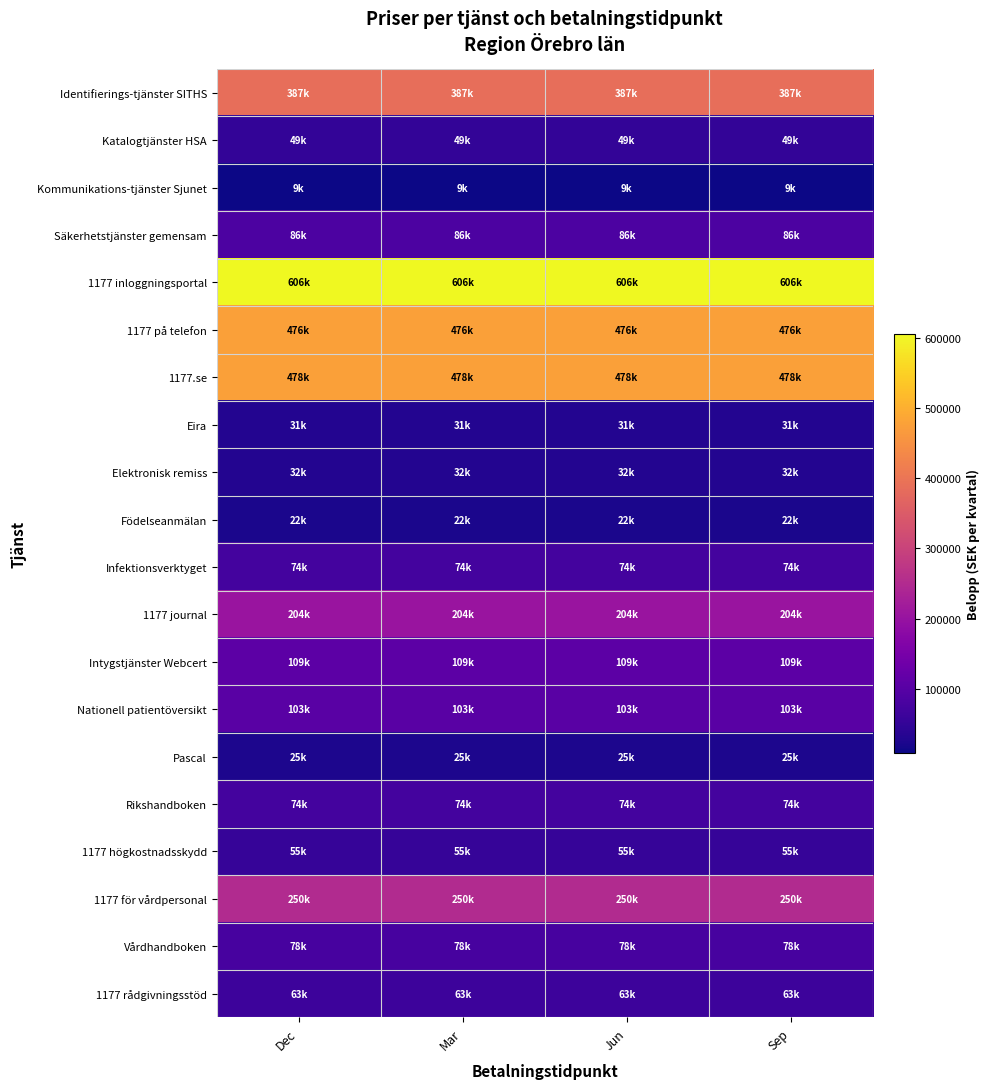

Reading right to left, extract all data points from this chart.

Identifierings-tjänster SITHS: Sep=386924.3	Jun=386924.3	Mar=386924.3	Dec=386924.3
Katalogtjänster HSA: Sep=48821.4	Jun=48821.4	Mar=48821.4	Dec=48821.4
Kommunikations-tjänster Sjunet: Sep=8805.8	Jun=8805.8	Mar=8805.8	Dec=8805.8
Säkerhetstjänster gemensam: Sep=85779.3	Jun=85779.3	Mar=85779.3	Dec=85779.3
1177 inloggningsportal: Sep=606087.3	Jun=606087.3	Mar=606087.3	Dec=606087.3
1177 på telefon: Sep=476113.1	Jun=476113.1	Mar=476113.1	Dec=476113.1
1177.se: Sep=477664.6	Jun=477664.6	Mar=477664.6	Dec=477664.6
Eira: Sep=30554.7	Jun=30554.7	Mar=30554.7	Dec=30554.7
Elektronisk remiss: Sep=31923.3	Jun=31923.3	Mar=31923.3	Dec=31923.3
Födelseanmälan: Sep=22273.9	Jun=22273.9	Mar=22273.9	Dec=22273.9
Infektionsverktyget: Sep=74065.4	Jun=74065.4	Mar=74065.4	Dec=74065.4
1177 journal: Sep=204403.7	Jun=204403.7	Mar=204403.7	Dec=204403.7
Intygstjänster Webcert: Sep=108692.0	Jun=108692.0	Mar=108692.0	Dec=108692.0
Nationell patientöversikt: Sep=102507.3	Jun=102507.3	Mar=102507.3	Dec=102507.3
Pascal: Sep=24990.8	Jun=24990.8	Mar=24990.8	Dec=24990.8
Rikshandboken: Sep=73590.9	Jun=73590.9	Mar=73590.9	Dec=73590.9
1177 högkostnadsskydd: Sep=55044.2	Jun=55044.2	Mar=55044.2	Dec=55044.2
1177 för vårdpersonal: Sep=249866.8	Jun=249866.8	Mar=249866.8	Dec=249866.8
Vårdhandboken: Sep=78052.5	Jun=78052.5	Mar=78052.5	Dec=78052.5
1177 rådgivningsstöd: Sep=63252.7	Jun=63252.7	Mar=63252.7	Dec=63252.7